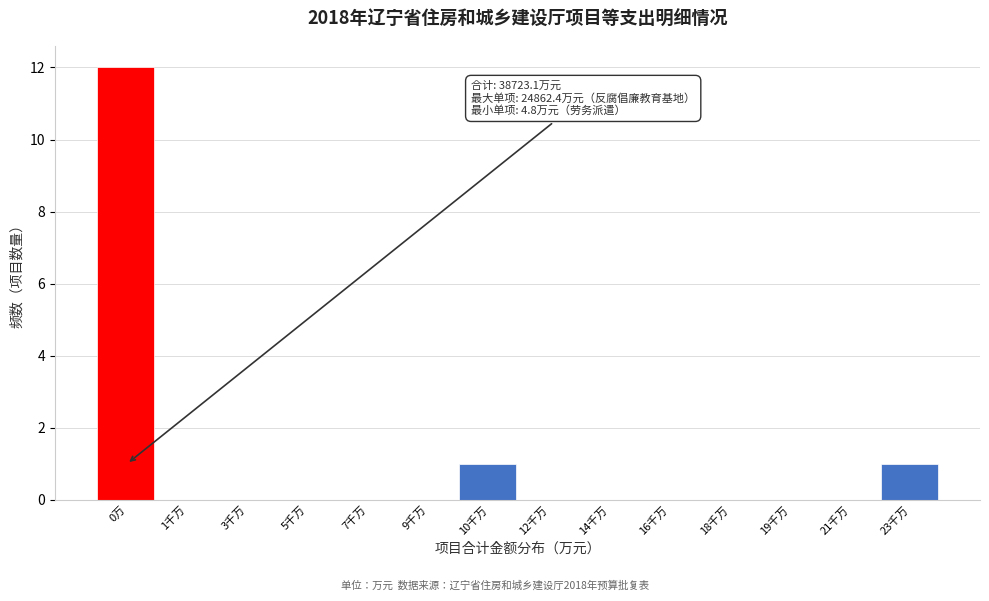

Reading left to right, list all the values displayed in this chart.

0万=12	1千万=0	3千万=0	5千万=0	7千万=0	9千万=0	10千万=1	12千万=0	14千万=0	16千万=0	18千万=0	19千万=0	21千万=0	23千万=1